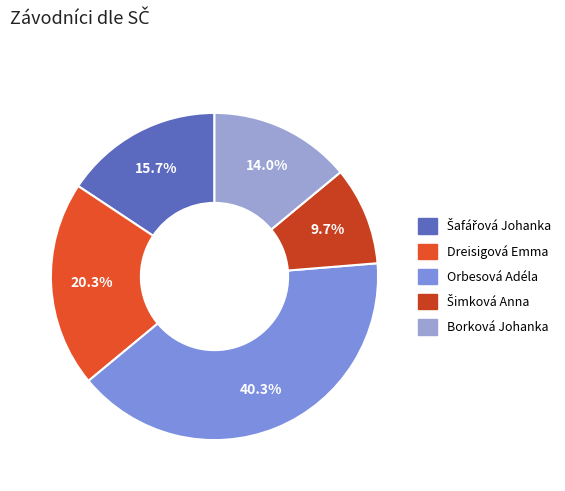

What percentage is NOT represented by Dreisigová Emma?

79.7%